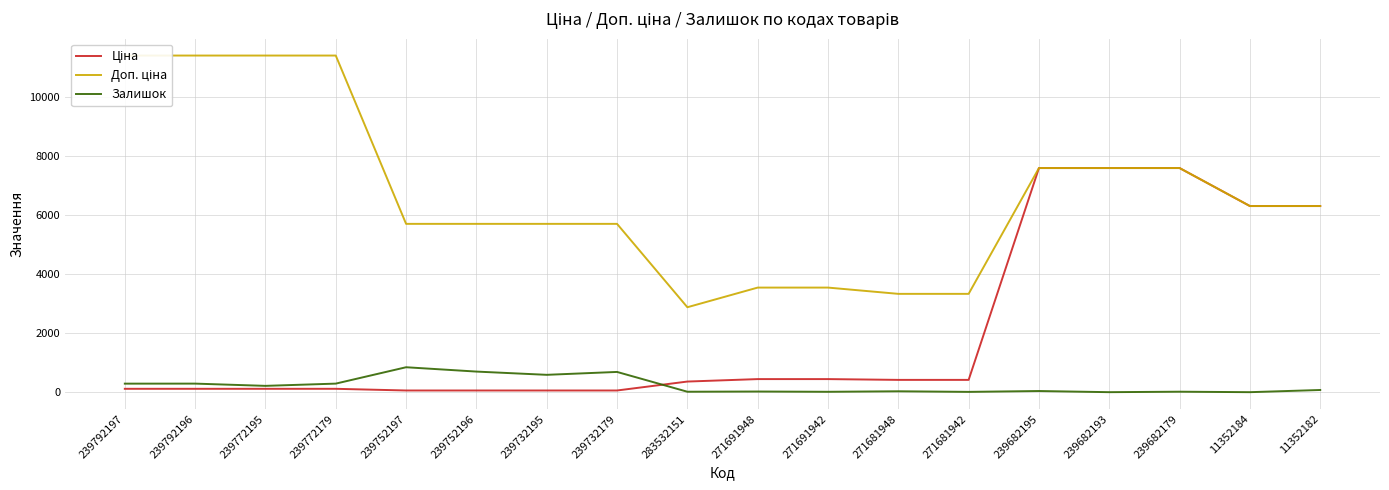

At how many categories does at least one series exceed 6631?

7